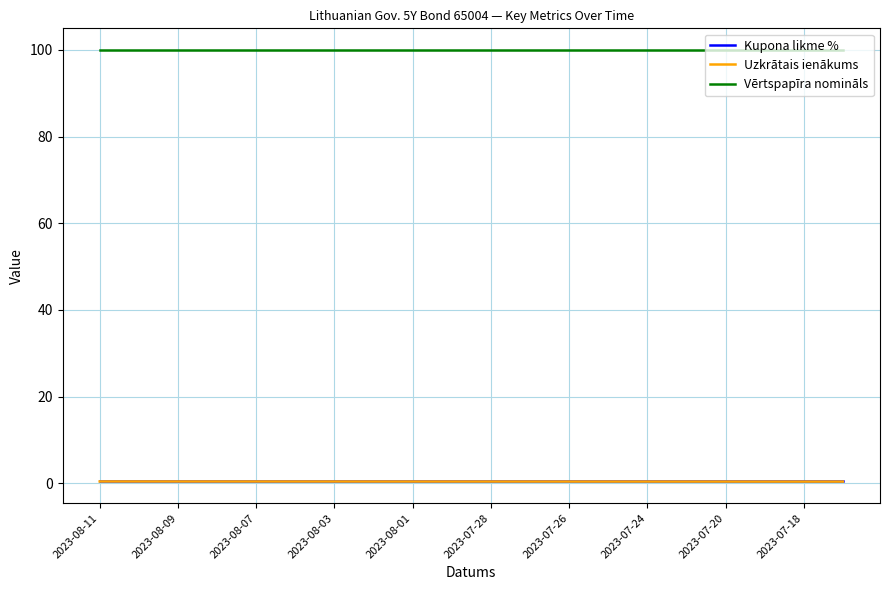

True or false: Uzkrātais ienākums and Vērtspapīra nomināls cross at least once.

False